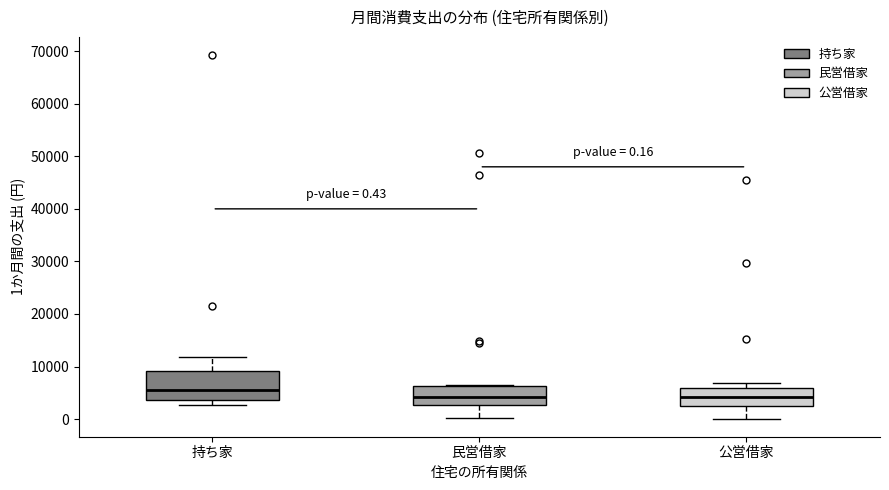

Which box is the tallest, from its lower edge to its upper edge?

持ち家